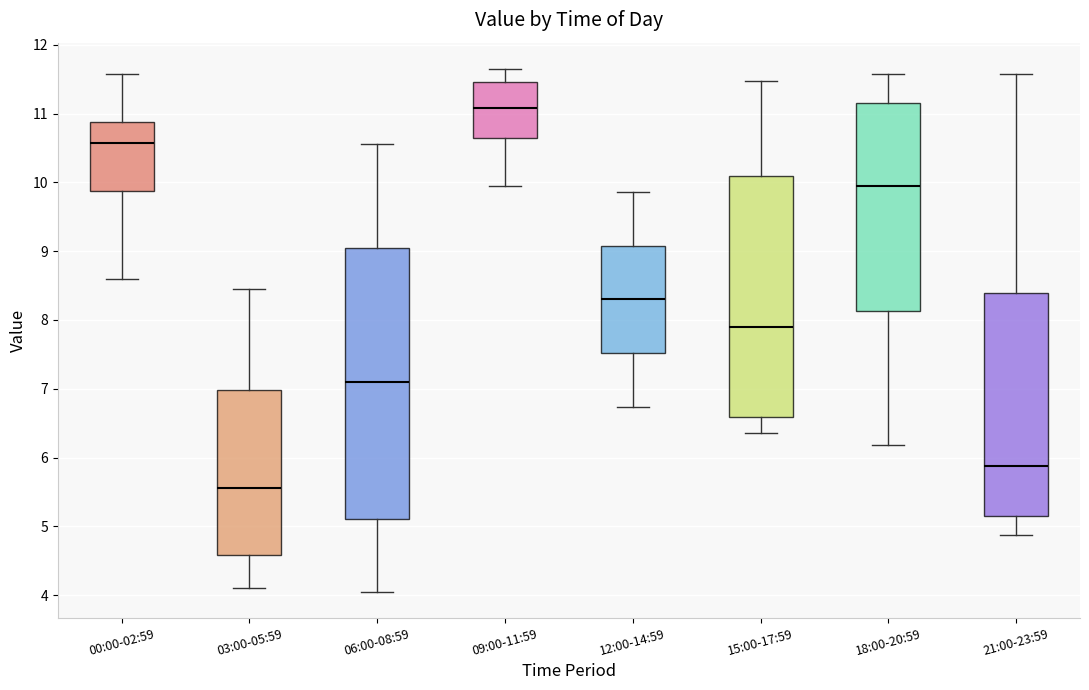

Where does the upper whisker of the box for 03:00-05:59 end on the y-axis? The values are not printed on the chart, so give them approximately, as read against the axis.

8.5